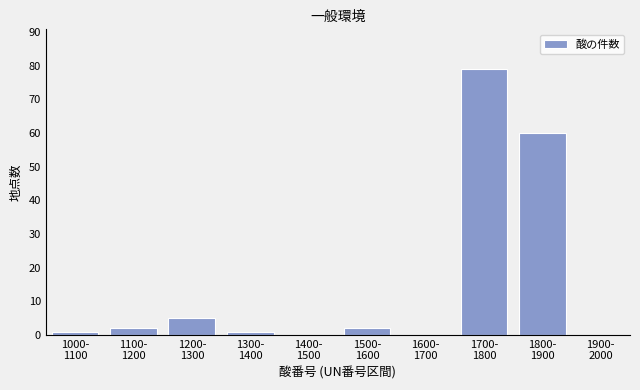

What is the sum of all values?

150